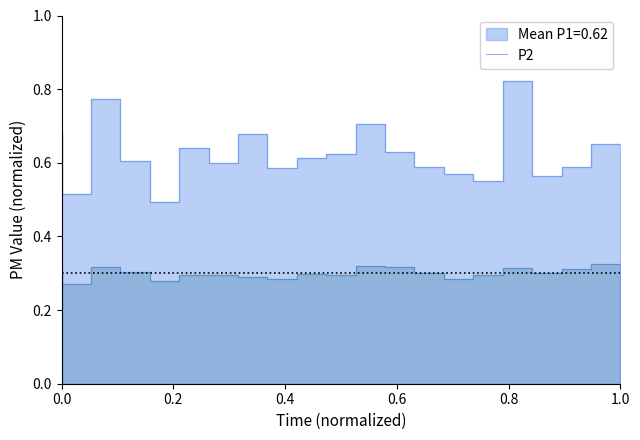

True or false: P2 and P1 intersect in this chart.

False